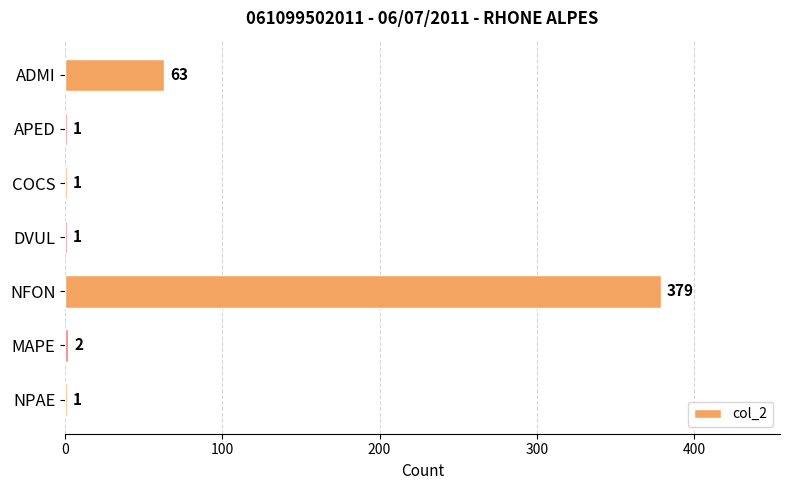

What is the sum of all values?

448